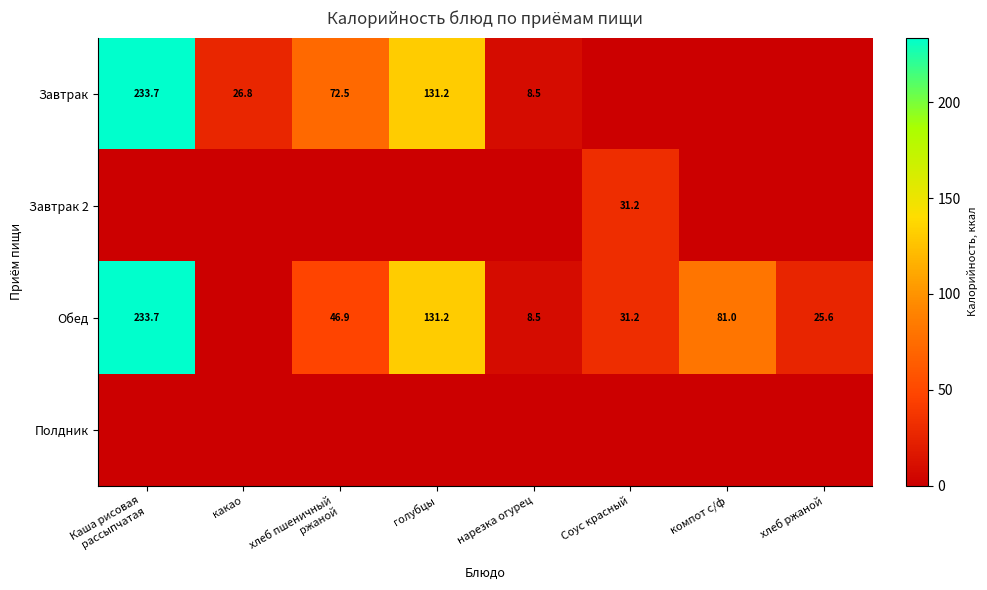

The Обед series shows 8.5 at нарезка огурец. True or false?

True